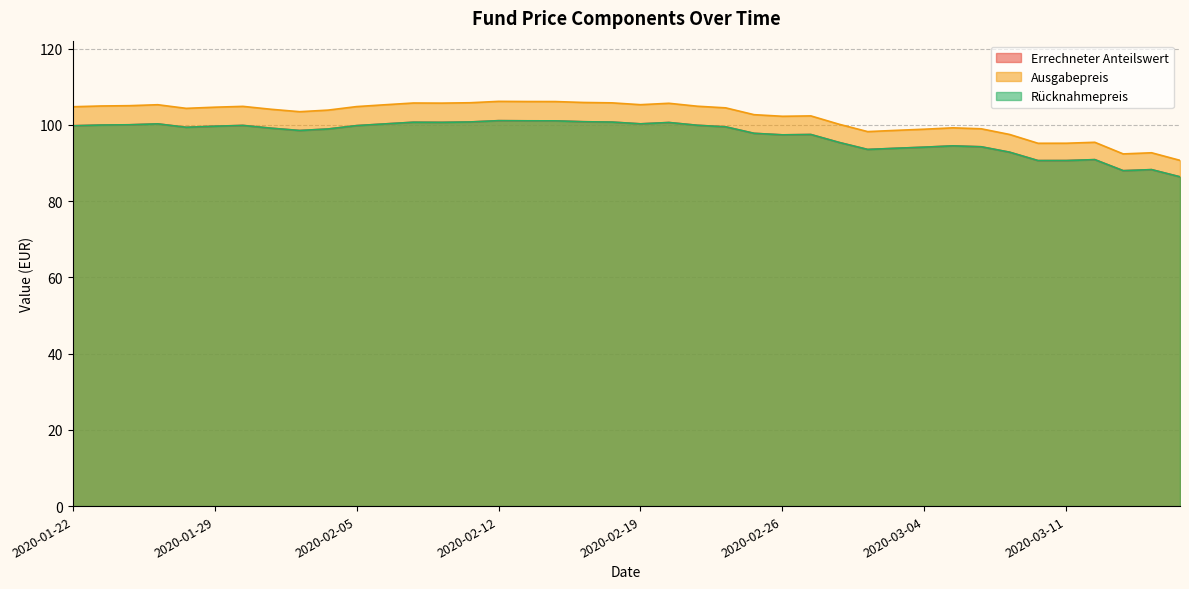

Which has a higher value, 2020-01-30 or 2020-01-28?

2020-01-30